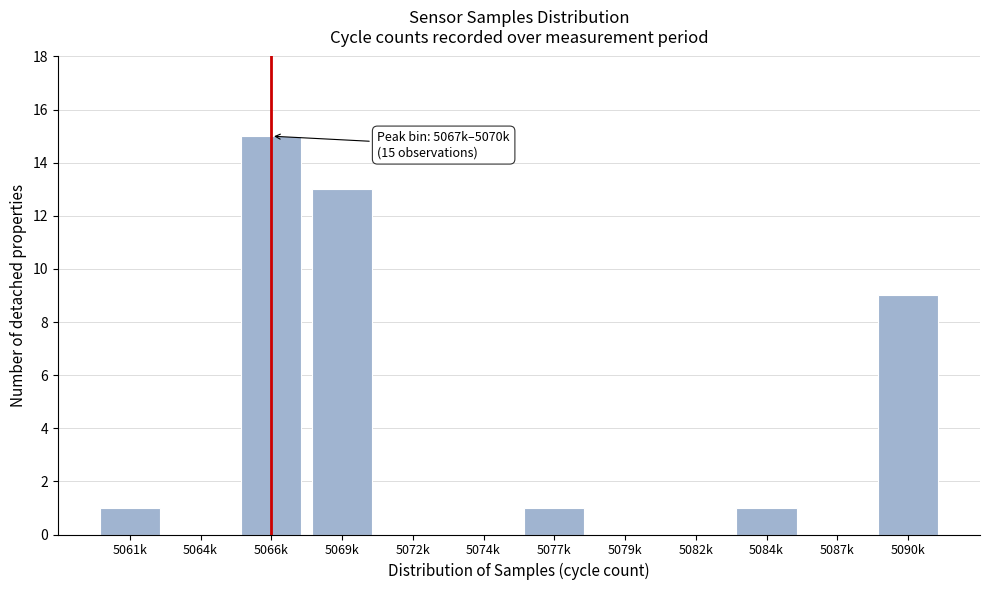

Reading left to right, transcribe all the data shown in this chart.

5061k=1	5064k=0	5066k=15	5069k=13	5072k=0	5074k=0	5077k=1	5079k=0	5082k=0	5084k=1	5087k=0	5090k=9